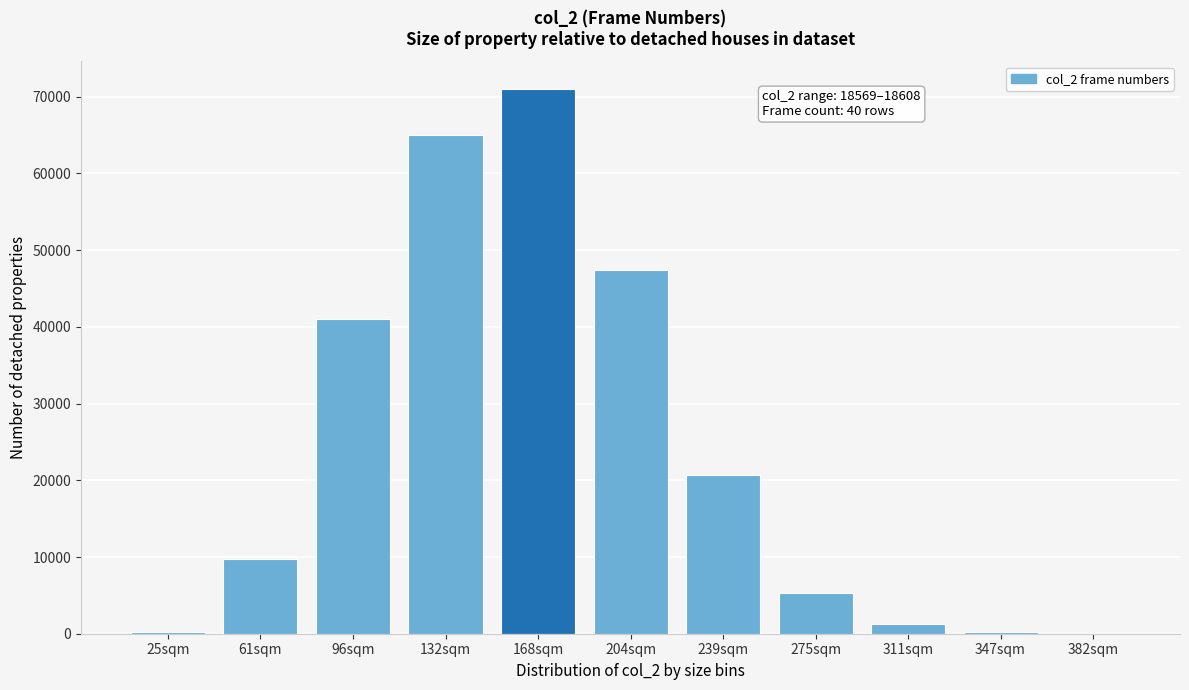

Where is the data nearest to the value 35534?

96sqm